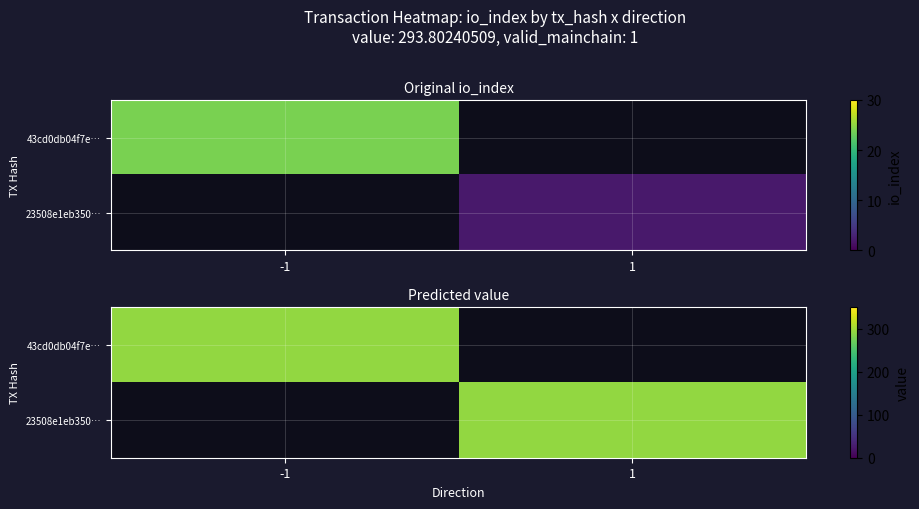

At which category is the sum across all series the highest?

-1